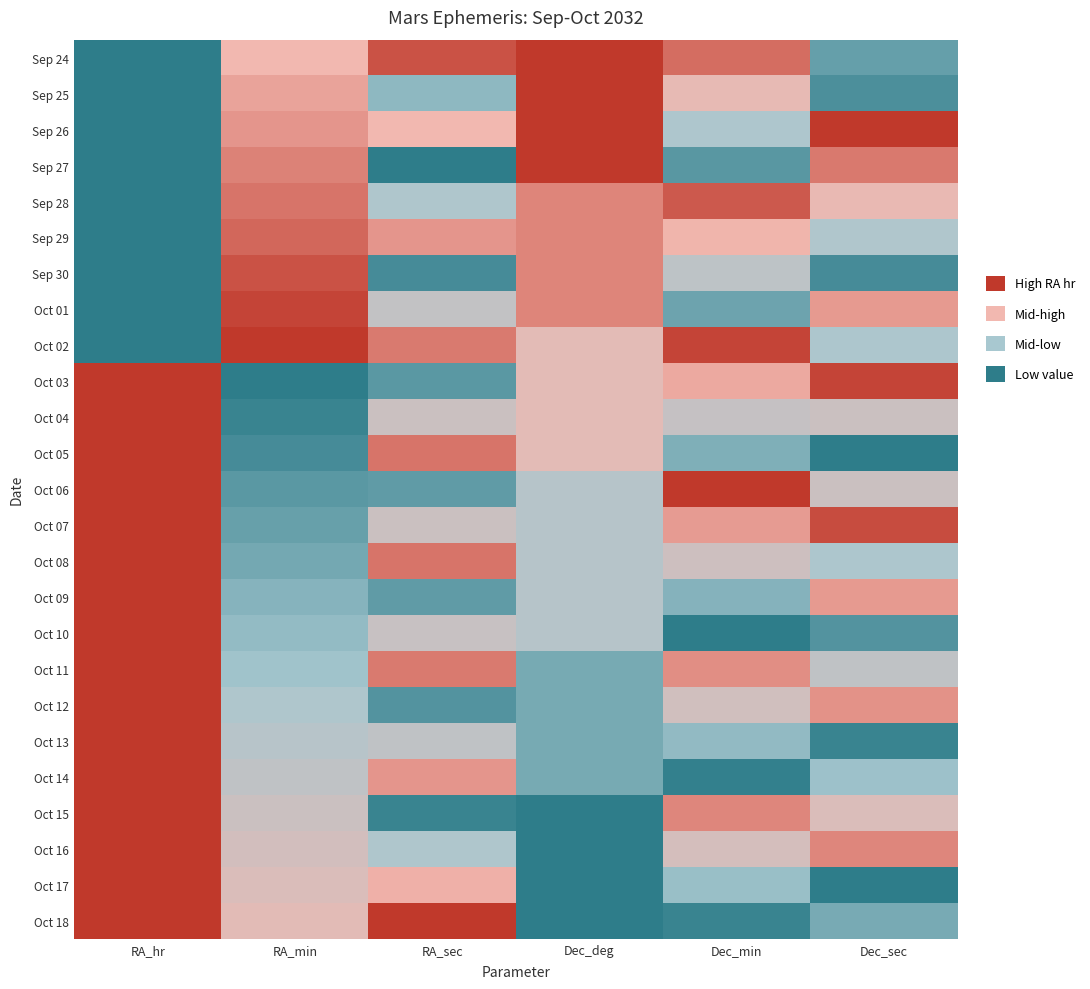

Count the number of data series in this chart.

25